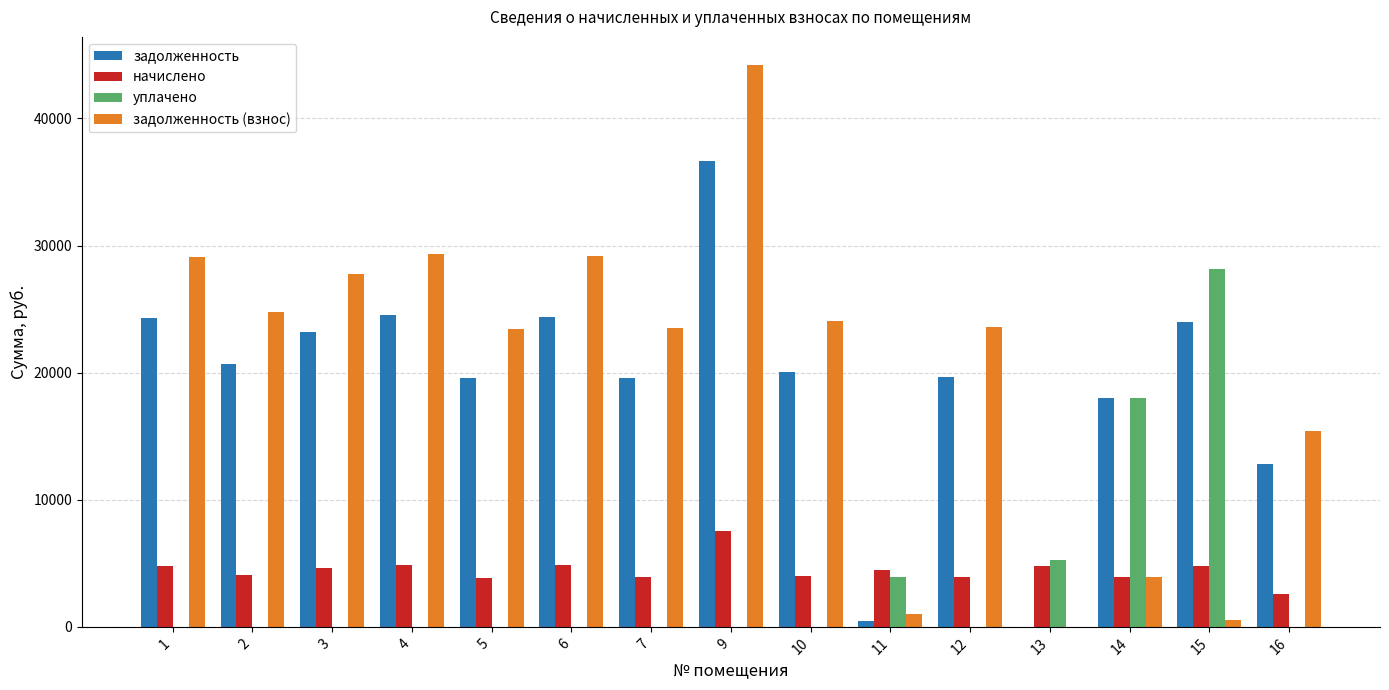

What is the sum of all уплачено values?

55396.9